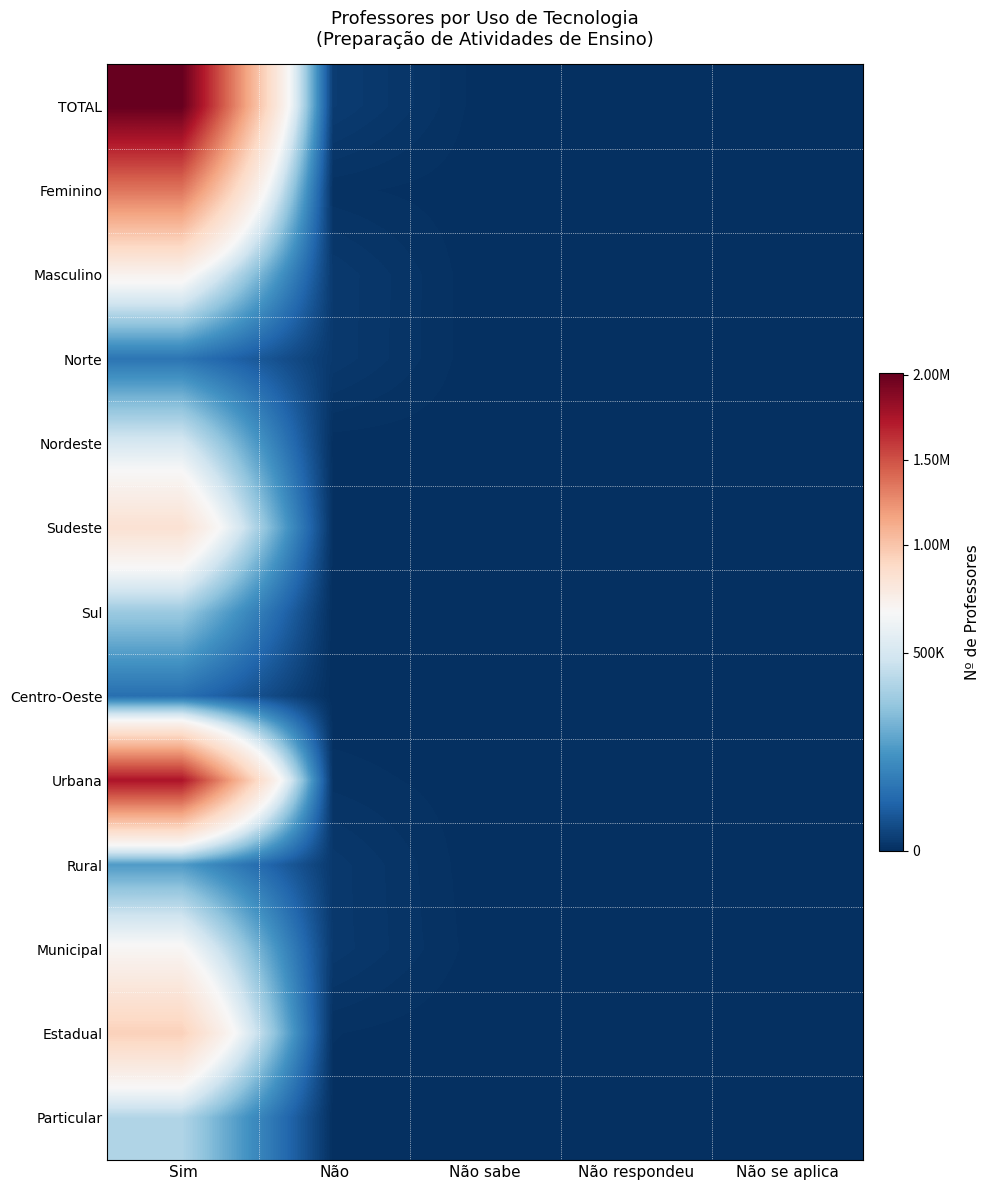

What is the greatest value displayed?

2006666